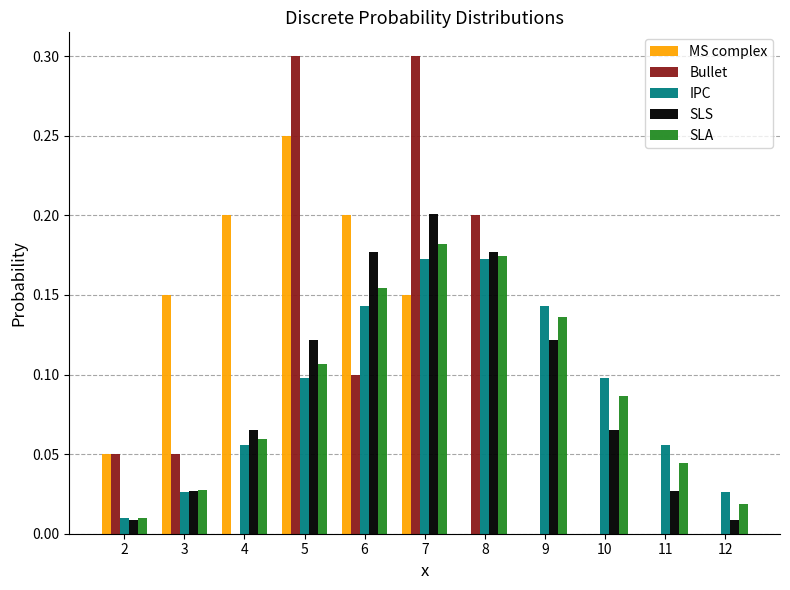

Which series changed the most between 7 and 12?

Bullet